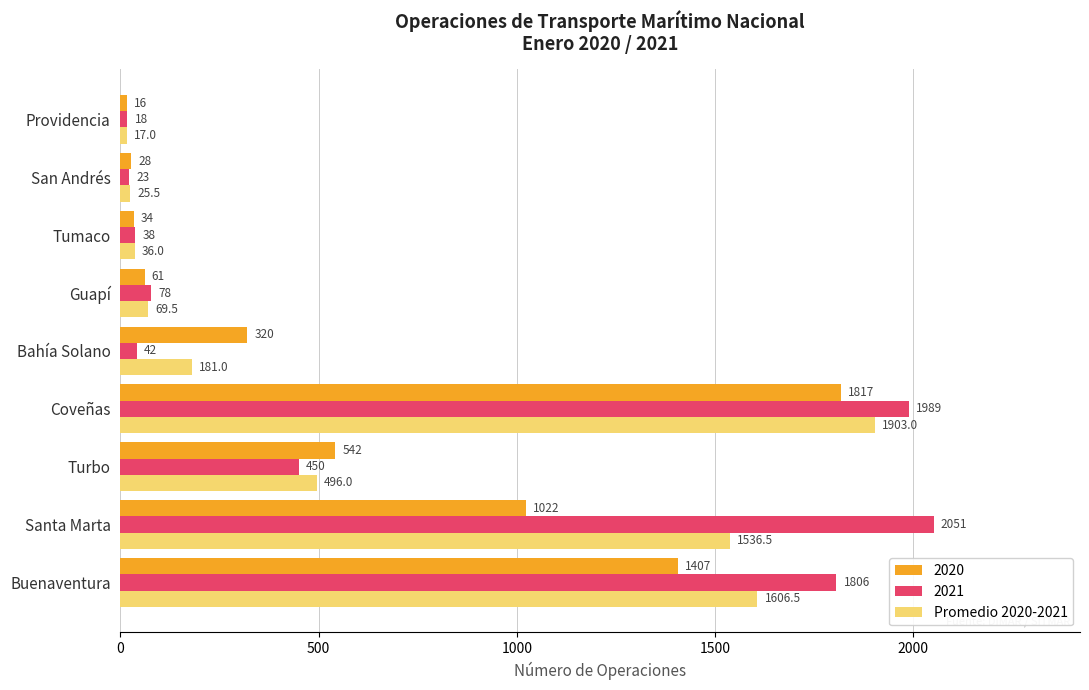

What is the minimum value shown in the chart?

16.0